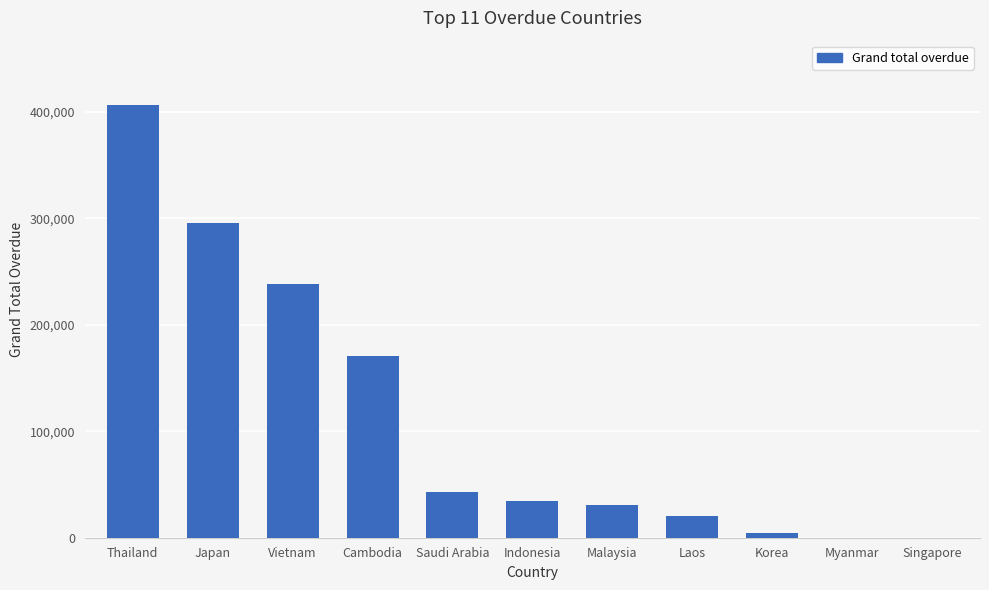

How many data points does each series have?

11